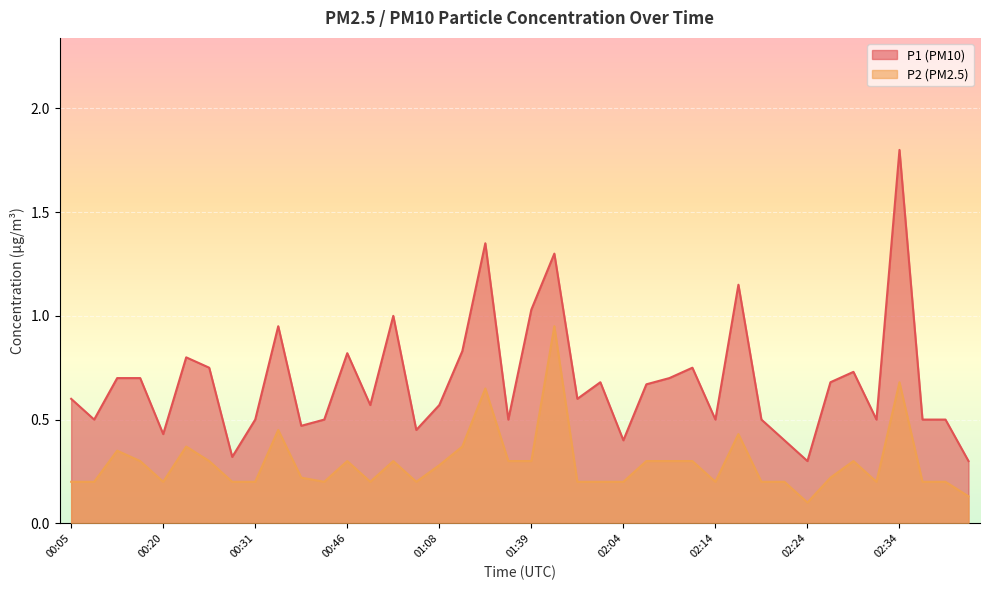

What is the total value across all series at 02:01?

0.9